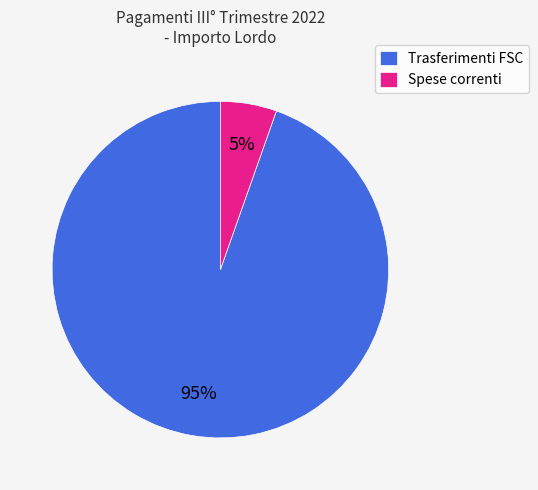

To the nearest percent, what is the average slice percentage?

50%